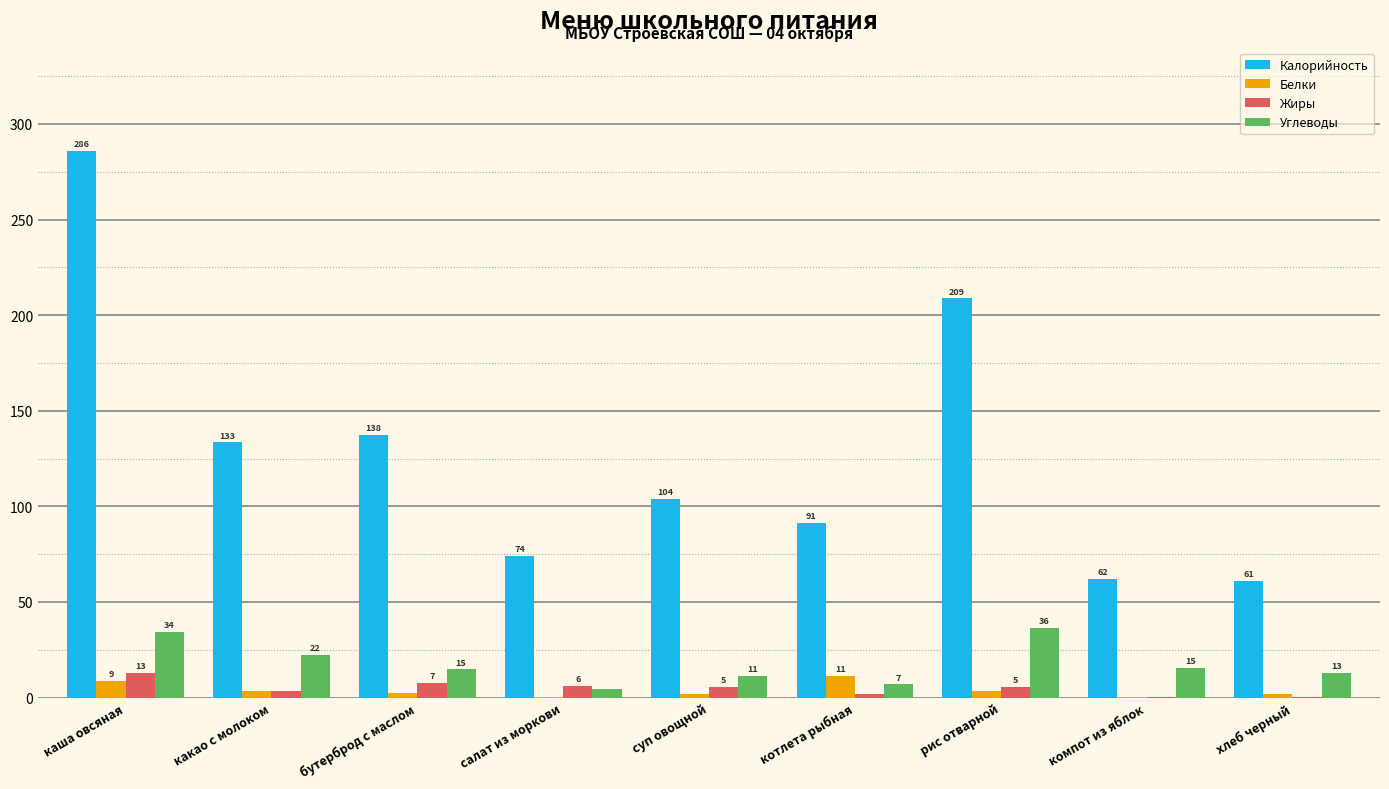

Reading left to right, what are all the values shown in this chart?

Калорийность: 285.8	133.4	137.5	74.2	104.0	91.4	208.7	62.0	61.2
Белки: 8.6	3.5	2.4	0.5	2.0	11.3	3.6	0.2	2.0
Жиры: 12.8	3.3	7.5	6.1	5.4	2.1	5.4	0.2	0.3
Углеводы: 34.2	22.3	14.7	4.3	11.4	6.9	36.4	15.3	12.7